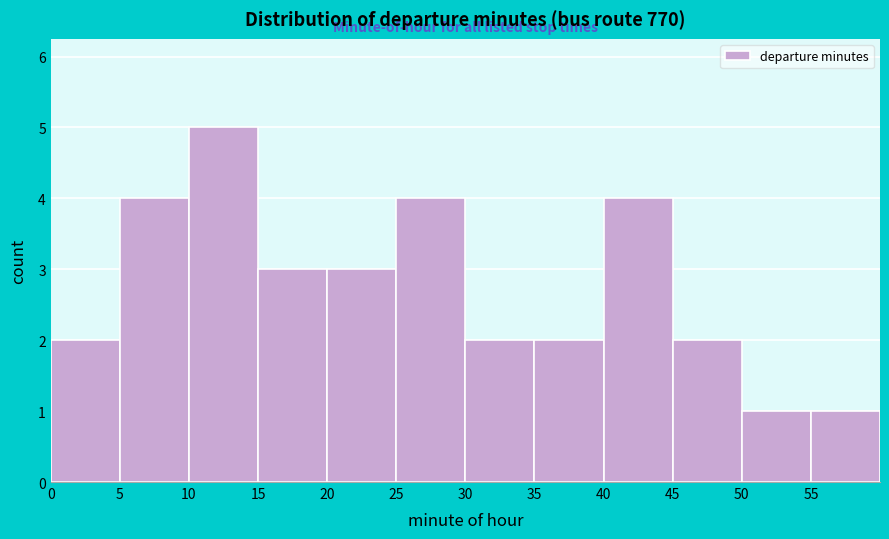

Reading left to right, list every bar in this chart as the range it spans on the x-axis followed by its height. The values are not printed on the chart, so give them approximately, as read against the axis.

0 to 5: 2
5 to 10: 4
10 to 15: 5
15 to 20: 3
20 to 25: 3
25 to 30: 4
30 to 35: 2
35 to 40: 2
40 to 45: 4
45 to 50: 2
50 to 55: 1
55 to 60: 1